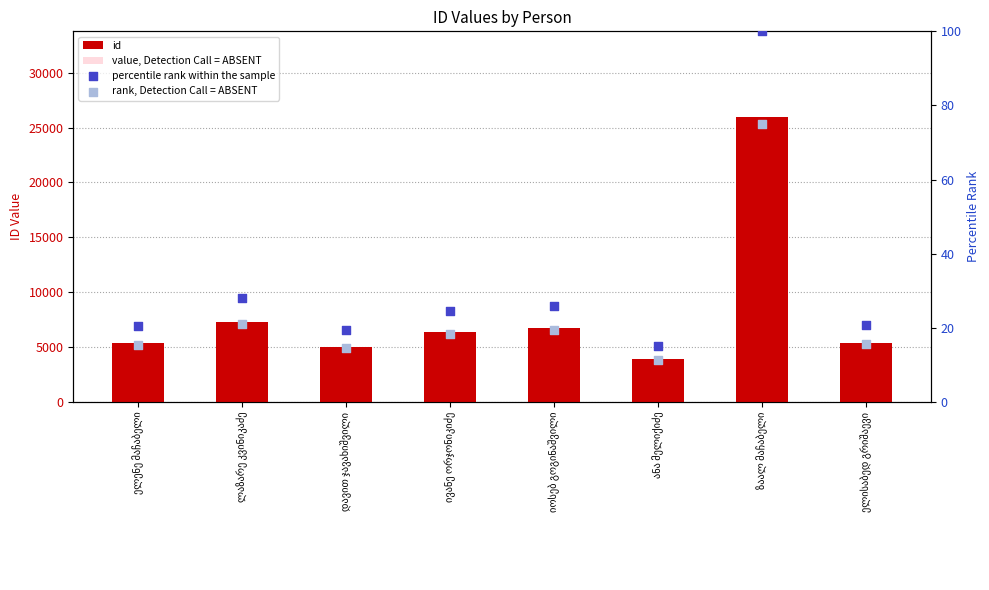

At which category is the sum across all series the highest?

ზაალ მაჩაბელი